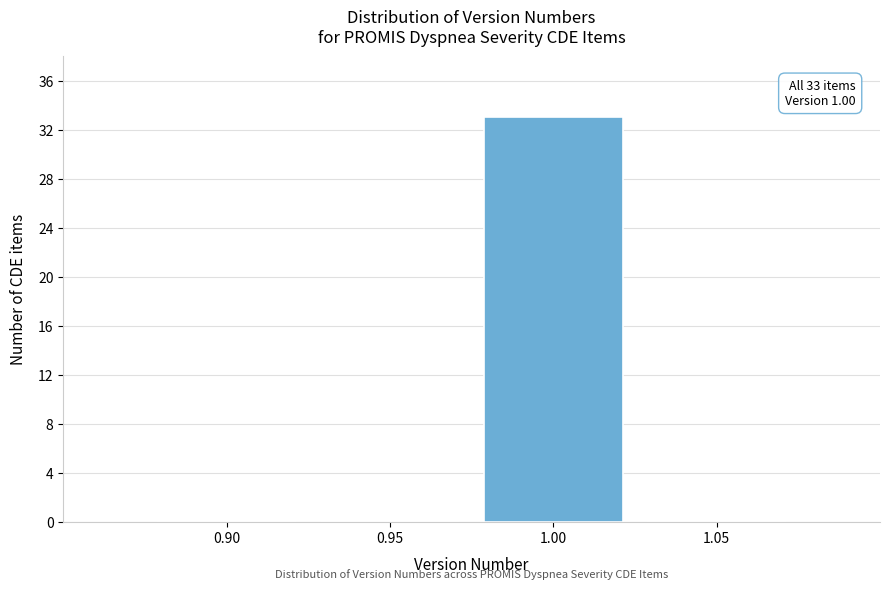

Reading left to right, list all the values displayed in this chart.

0.90=0	0.95=0	1.00=33	1.05=0